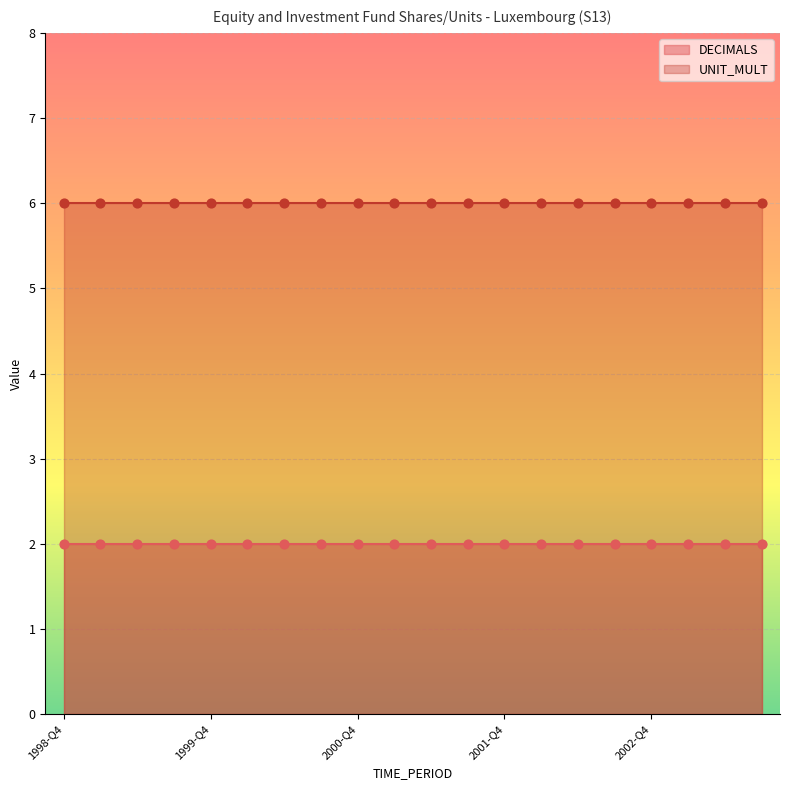

Is the value of UNIT_MULT at 2003-Q3 greater than the value of DECIMALS at 2001-Q1?

Yes